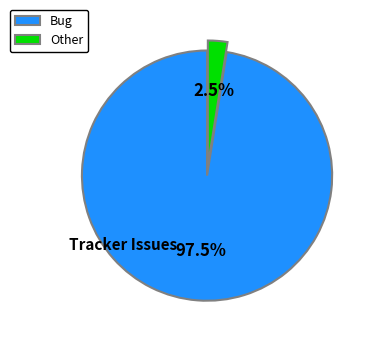

Rank the categories by value from highest to lowest.

Bug, Other